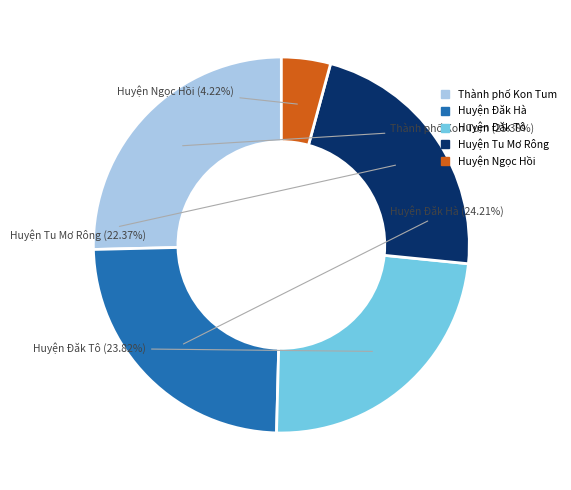

How much of the chart is everything except Huyện Tu Mơ Rông?

77.6%